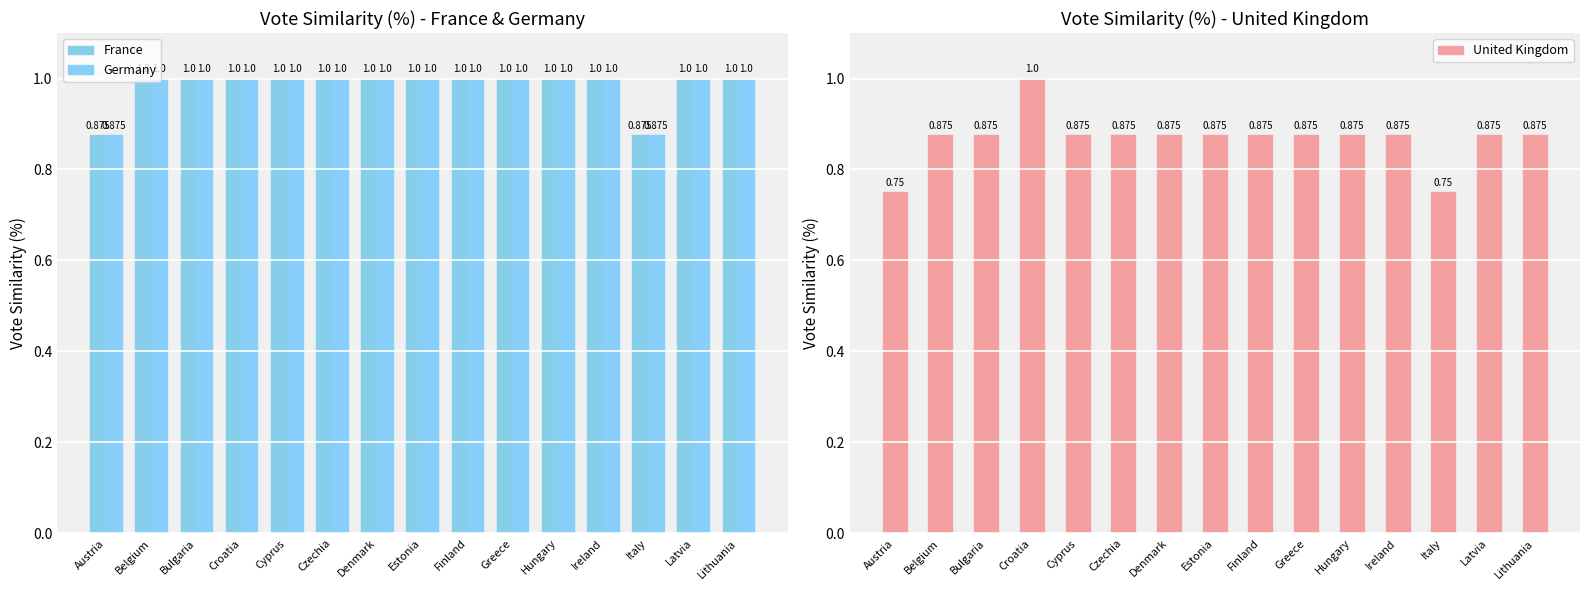

Reading left to right, extract all data points from this chart.

France: 0.9	1.0	1.0	1.0	1.0	1.0	1.0	1.0	1.0	1.0	1.0	1.0	0.9	1.0	1.0
Germany: 0.9	1.0	1.0	1.0	1.0	1.0	1.0	1.0	1.0	1.0	1.0	1.0	0.9	1.0	1.0
United Kingdom: 0.8	0.9	0.9	1.0	0.9	0.9	0.9	0.9	0.9	0.9	0.9	0.9	0.8	0.9	0.9